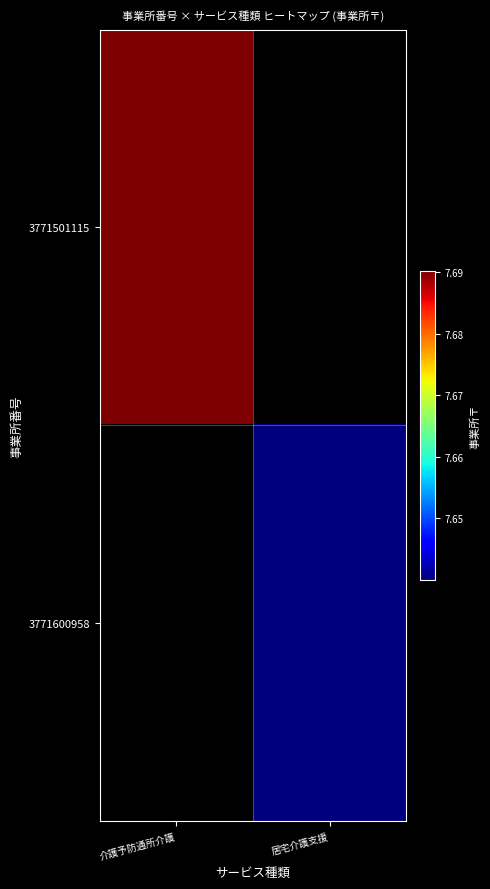

Between 居宅介護支援 and 介護予防通所介護, which is larger?

介護予防通所介護